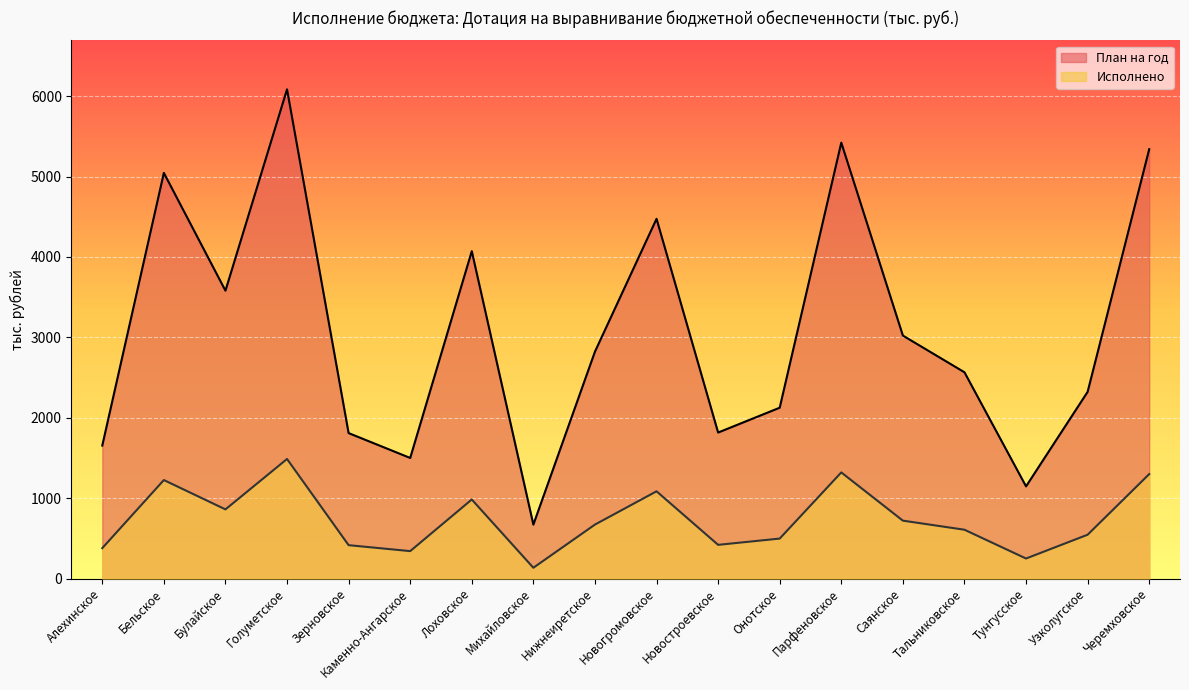

Rank the categories by Исполнено value from lowest to highest.

Михайловское, Тунгусское, Каменно-Ангарское, Алехинское, Зерновское, Новостроевское, Онотское, Узколугское, Тальниковское, Нижнеиретское, Саянское, Булайское, Лоховское, Новогромовское, Бельское, Черемховское, Парфеновское, Голуметское